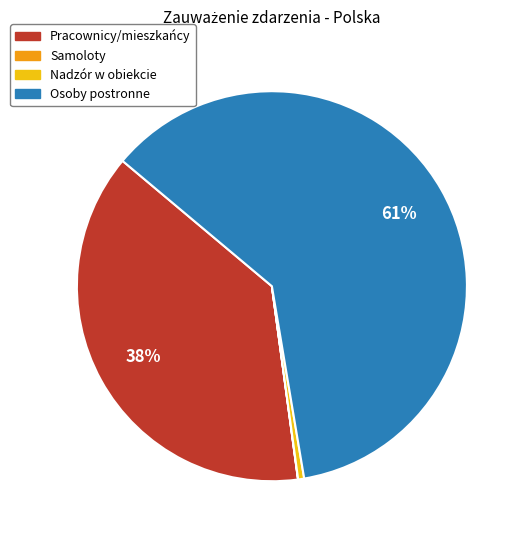

True or false: Pracownicy/mieszkańcy accounts for 38% of the total.

True